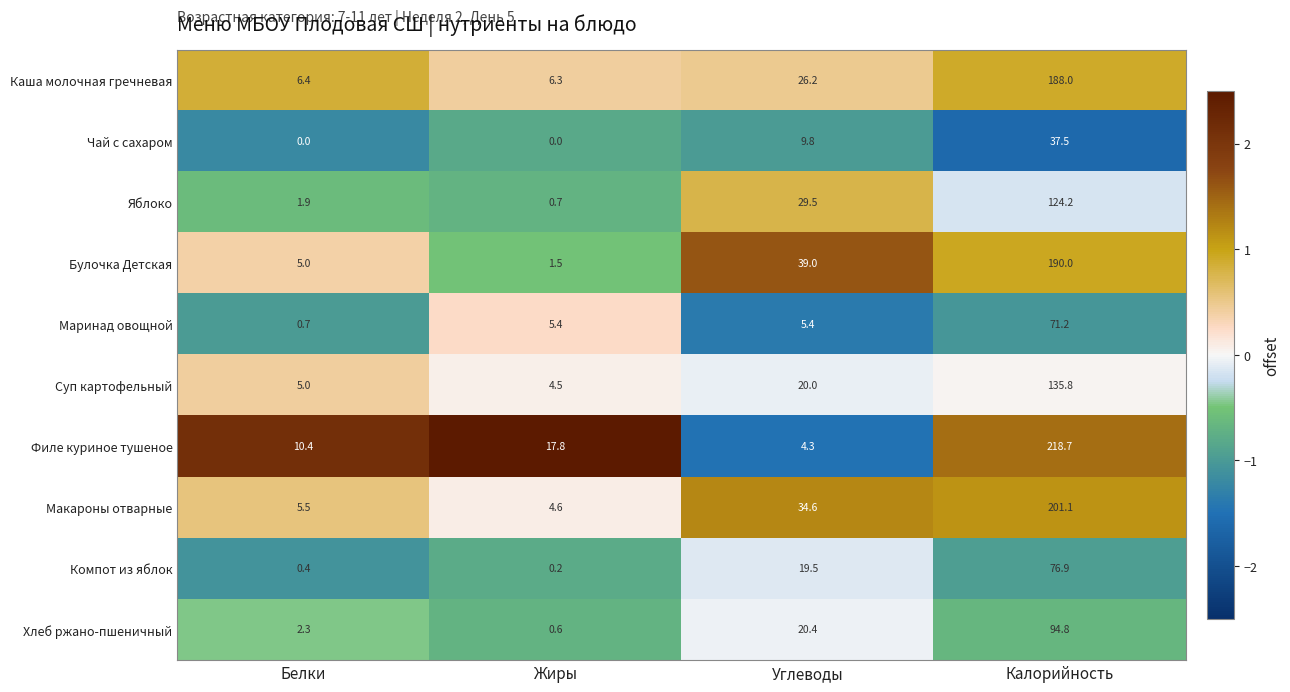

What is the smallest value displayed?

0.0